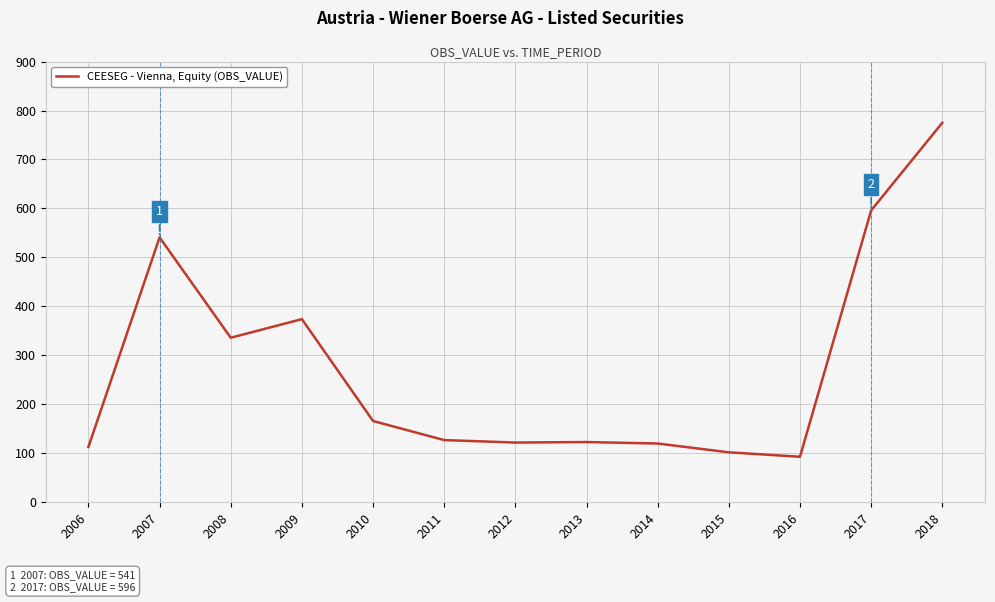

What is the sum of all values?

3588